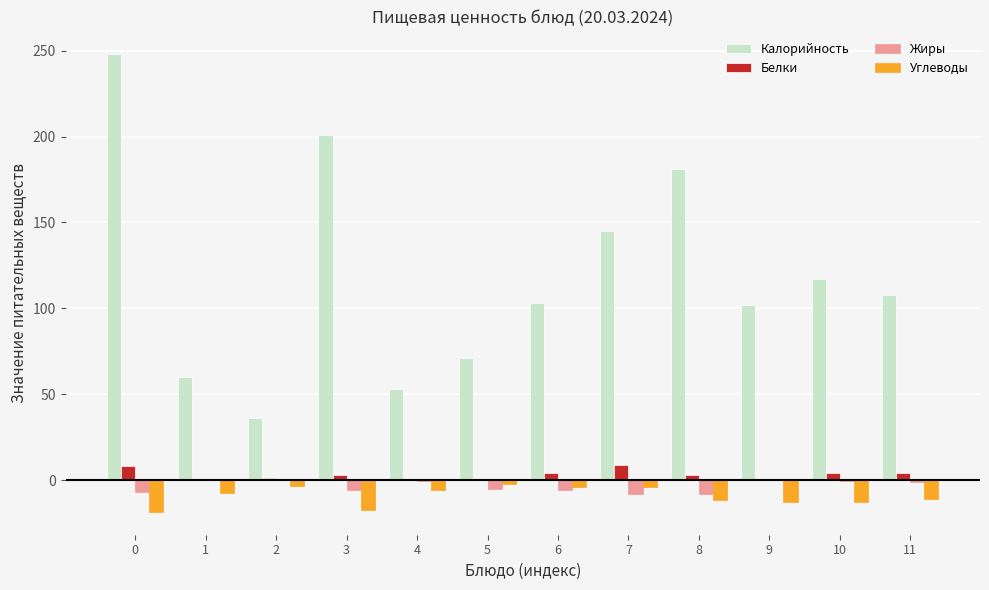

Which series has the largest total across all categories?

Калорийность